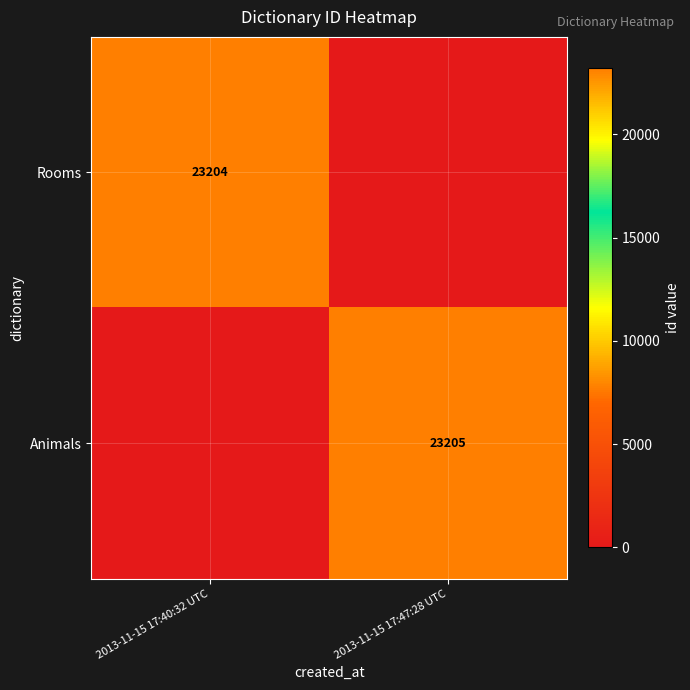

True or false: Animals has a value of 23205 at 2013-11-15 17:47:28 UTC.

True